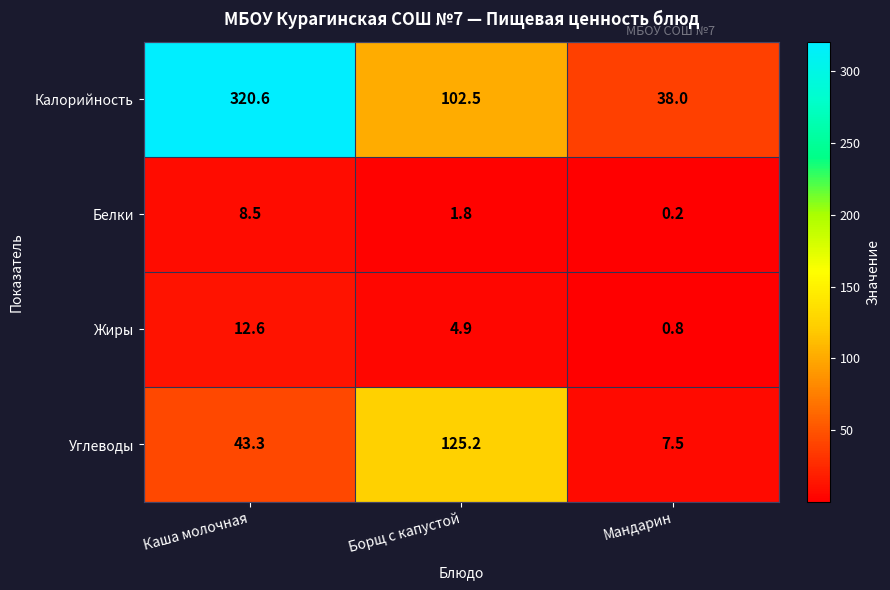

What is the sum of all Белки values?

10.5